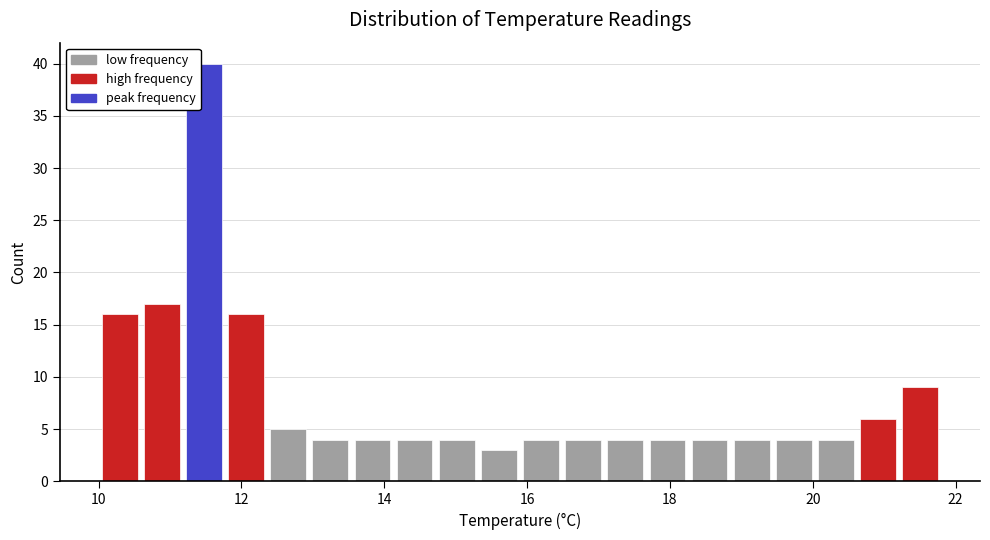

Around what value on the x-axis is the tallest bar? Give the approximate position of its centre, as read against the axis.

11.4